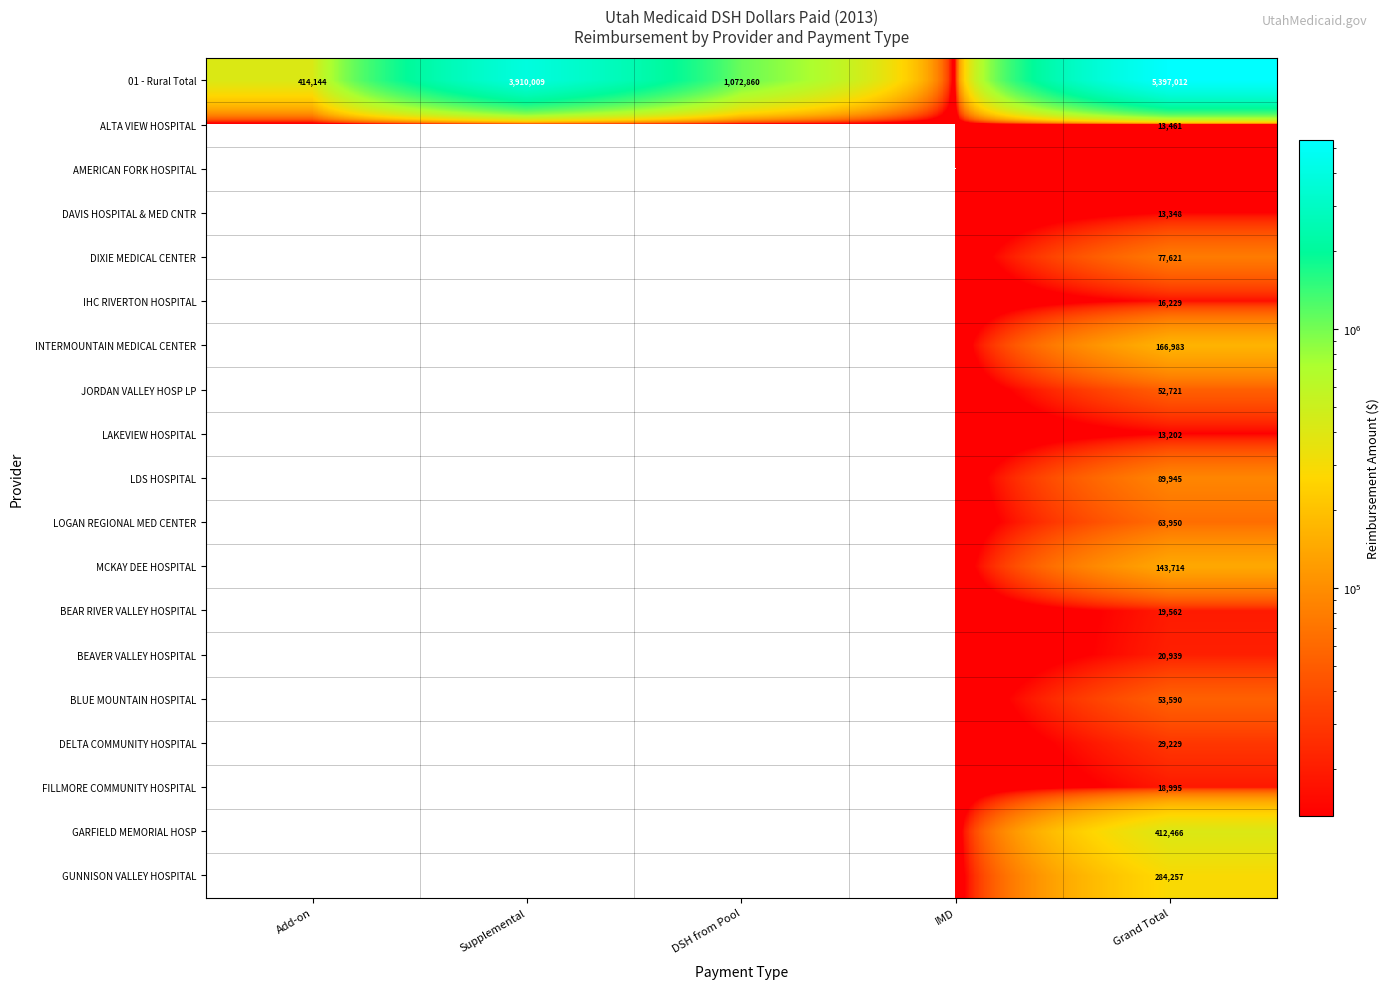

True or false: BEAR RIVER VALLEY HOSPITAL has a value of 10702 at Grand Total.

False